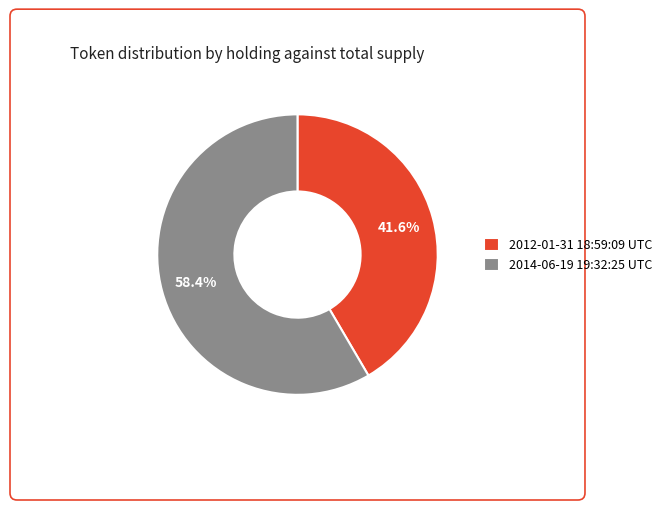

What percentage is the 2012-01-31 18:59:09 UTC slice, to the nearest percent?

42%